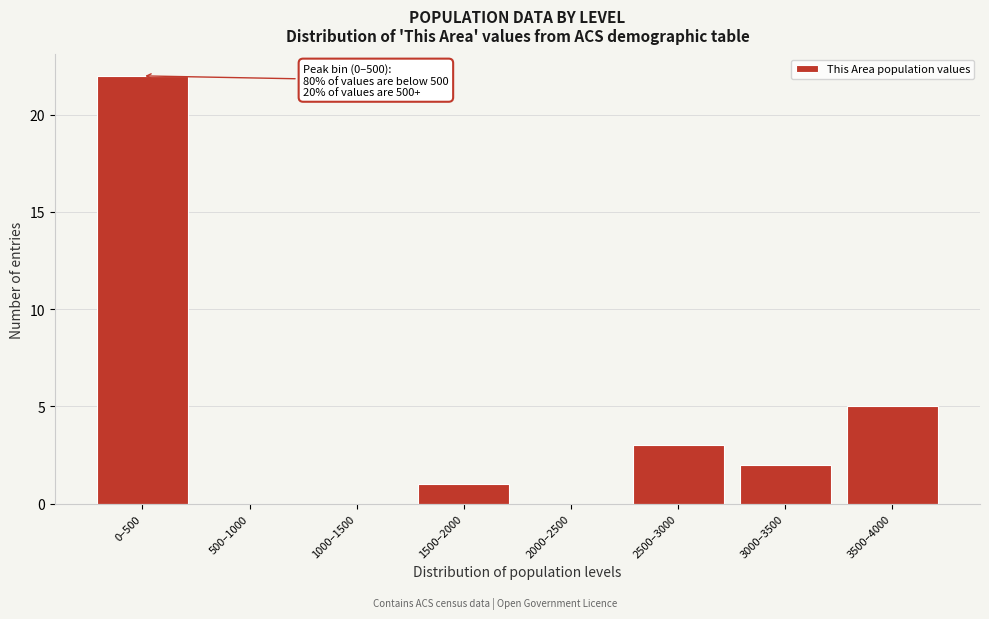

Reading left to right, list all the values displayed in this chart.

0–500=22	500–1000=0	1000–1500=0	1500–2000=1	2000–2500=0	2500–3000=3	3000–3500=2	3500–4000=5